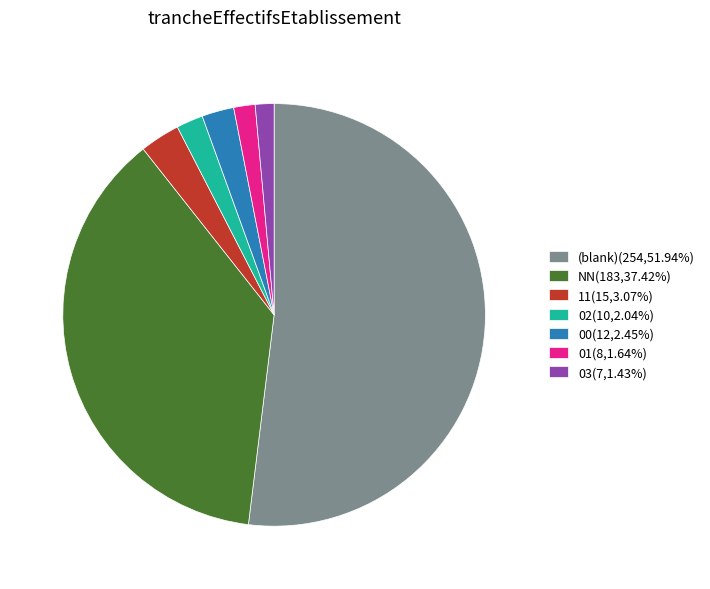

Approximately how many times larger is the value at 03(7,1.43%) compared to 01(8,1.64%)?

0.9